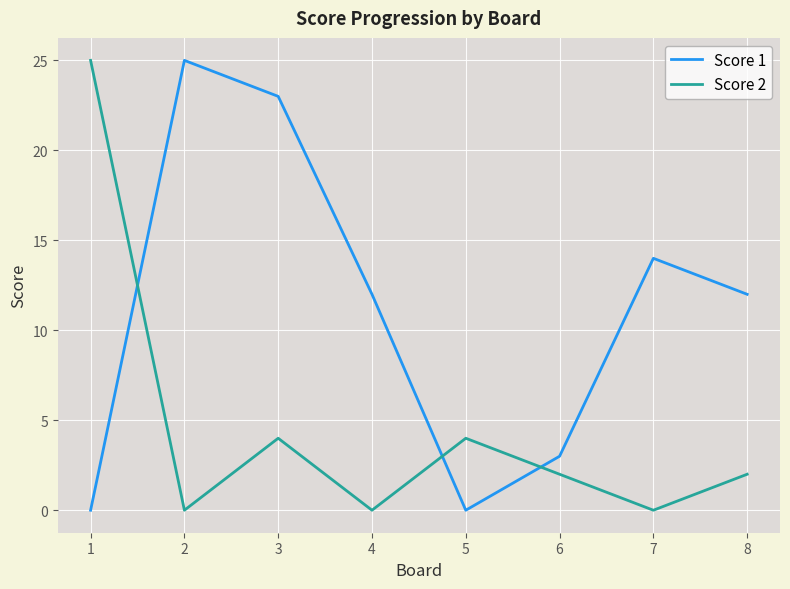

Where is the first local maximum for Score 2?

3